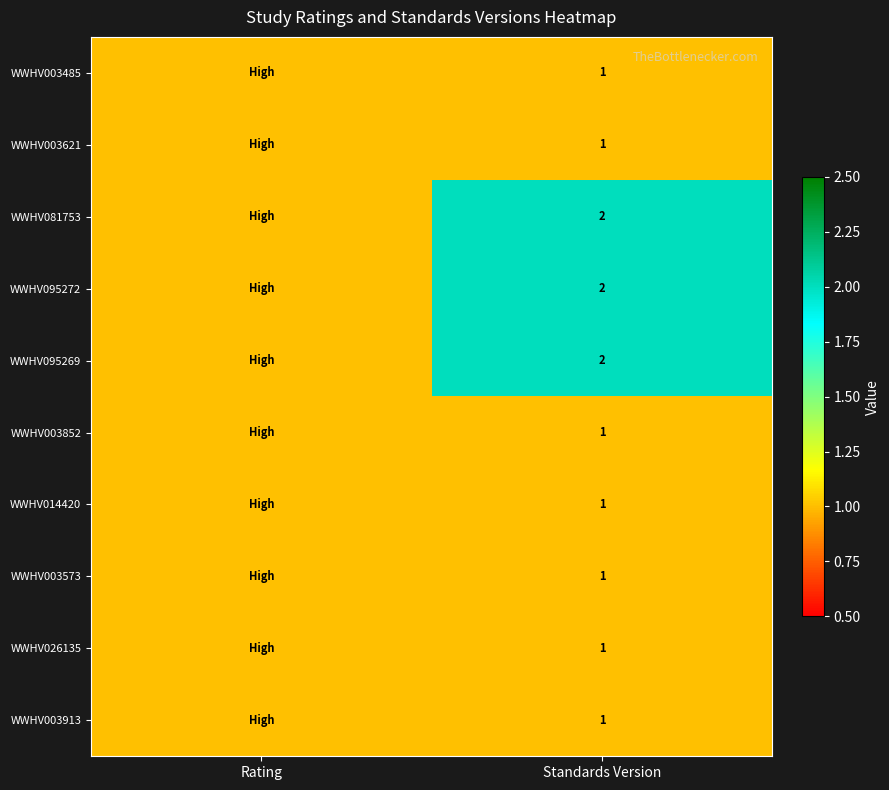

List the labels in order of WWHV014420 value, smallest first.

Rating, Standards Version